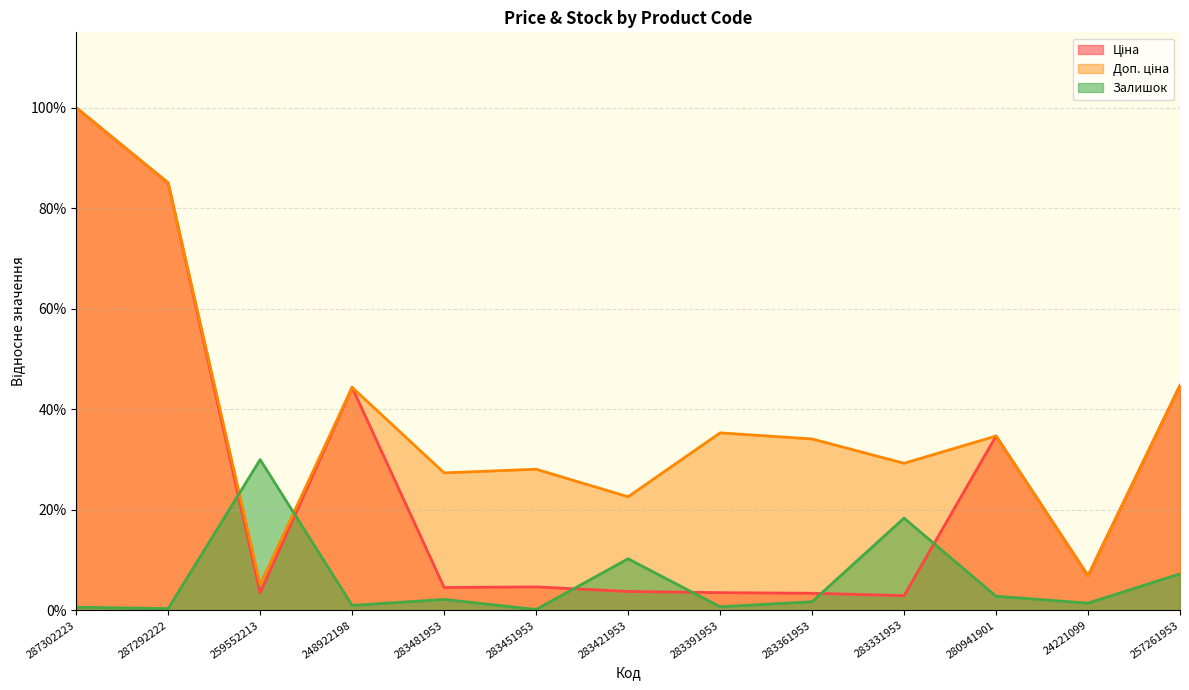

Reading right to left, extract all data points from this chart.

Ціна: 0.4	0.1	0.3	0.0	0.0	0.0	0.0	0.0	0.0	0.4	0.0	0.9	1.0
Доп. ціна: 0.4	0.1	0.3	0.3	0.3	0.4	0.2	0.3	0.3	0.4	0.1	0.9	1.0
Залишок: 0.1	0.0	0.0	0.2	0.0	0.0	0.1	0.0	0.0	0.0	0.3	0.0	0.0